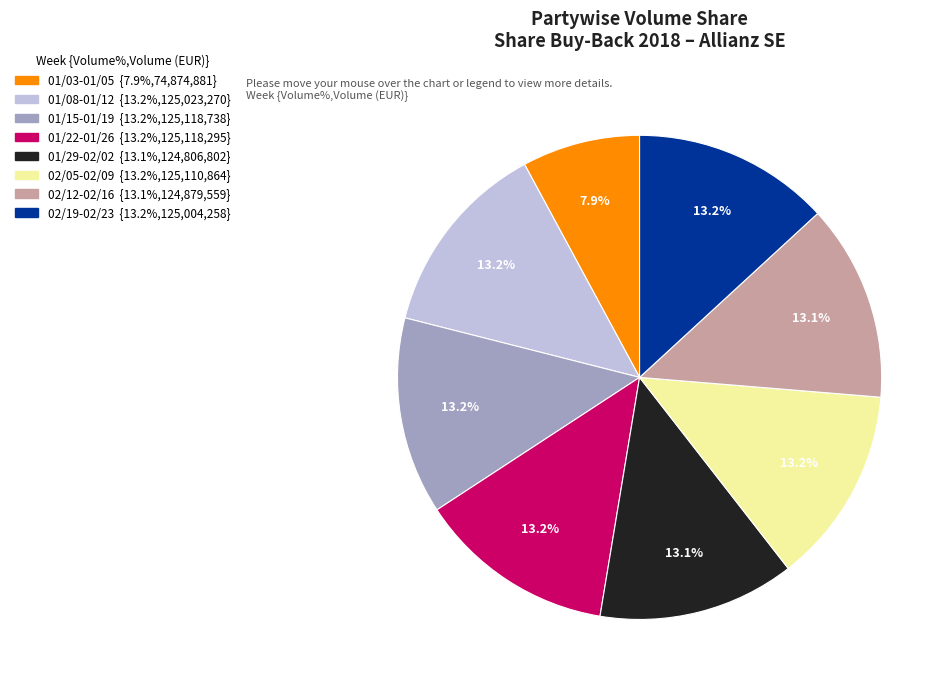

To the nearest percent, what is the difference between the largest and smallest slice percentages?

5%